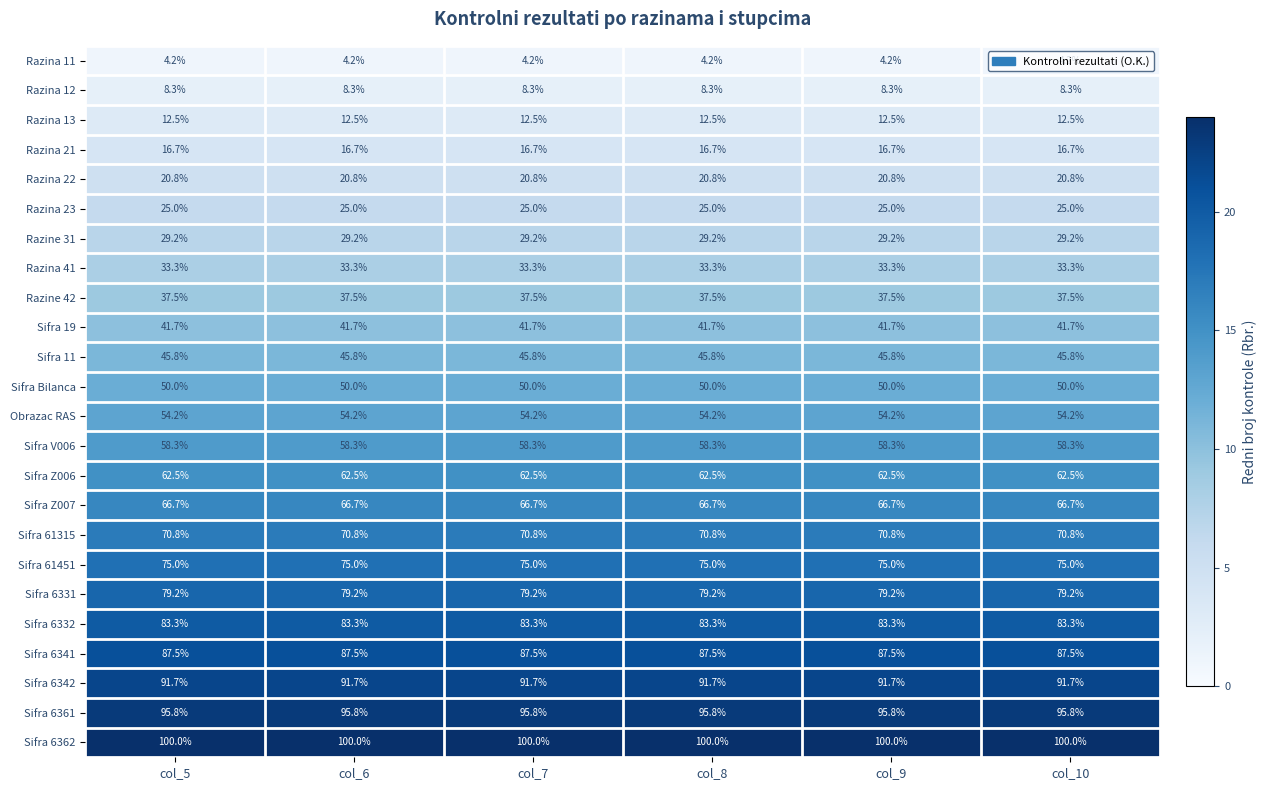

What is the sum of all Sifra 6361 values?

574.8